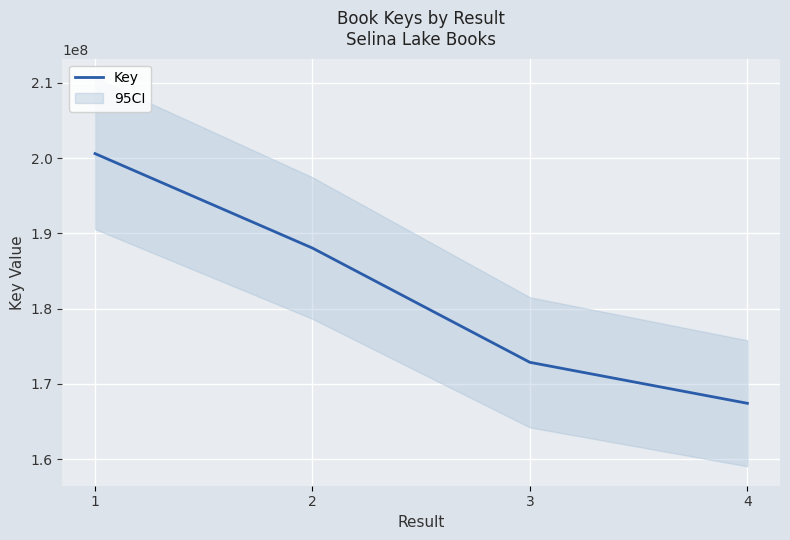

Reading left to right, what are all the values shown in this chart?

1=200602474	2=188049994	3=172868086	4=167426503